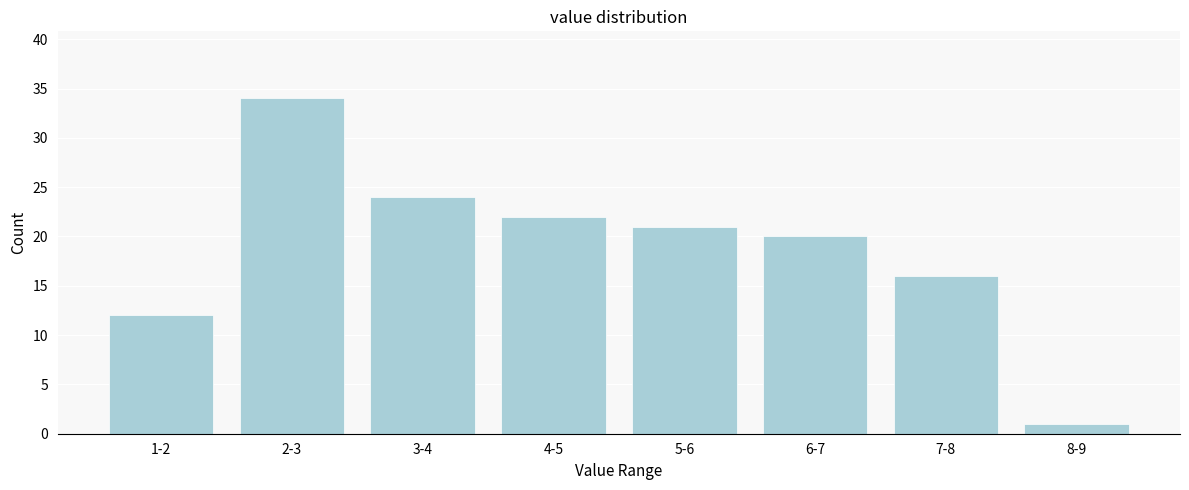

Reading left to right, transcribe all the data shown in this chart.

1-2=12	2-3=34	3-4=24	4-5=22	5-6=21	6-7=20	7-8=16	8-9=1